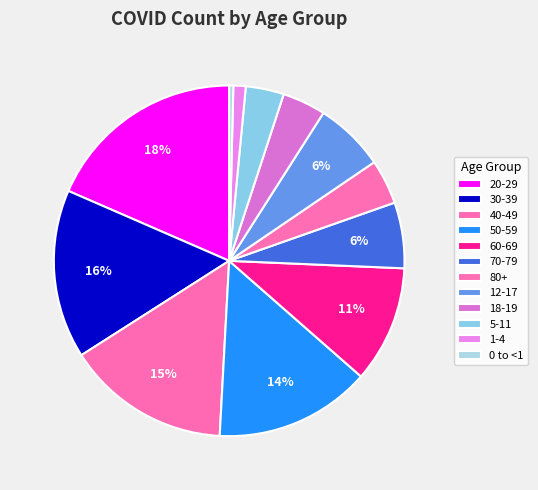

The 70-79 slice represents 14% of the pie. True or false?

False